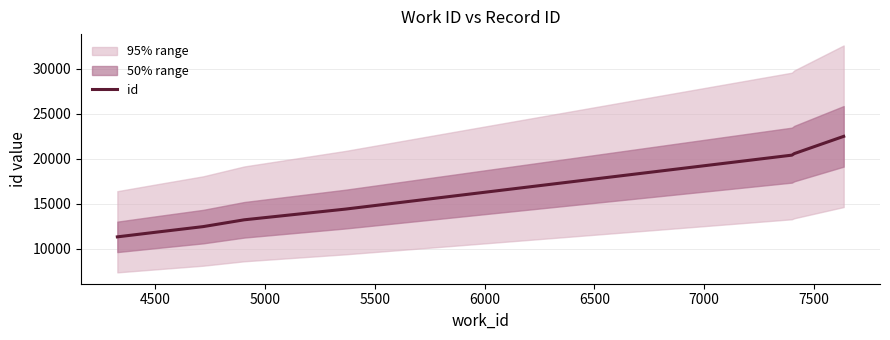

What is the lowest value of the id series?

11302